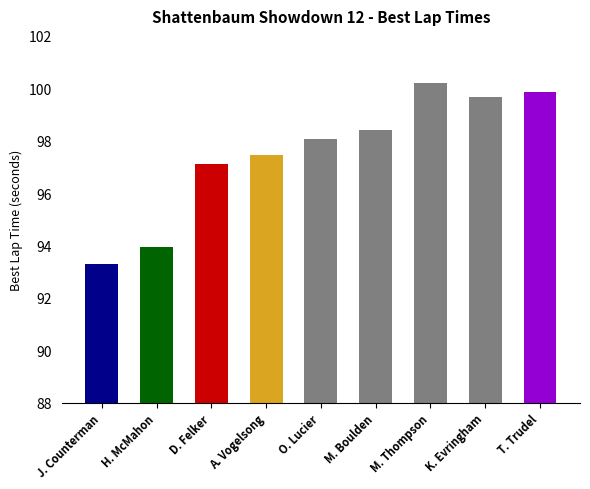

How many values are below 98?

4